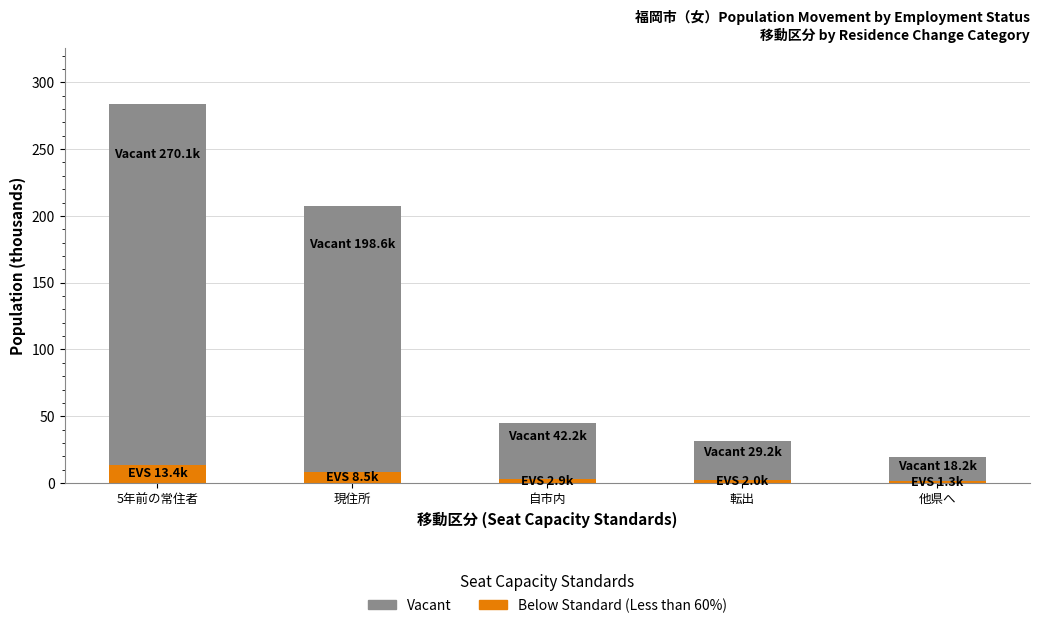

The value of Below Standard (Less than 60%) at 現住所 is 8.5. True or false?

True